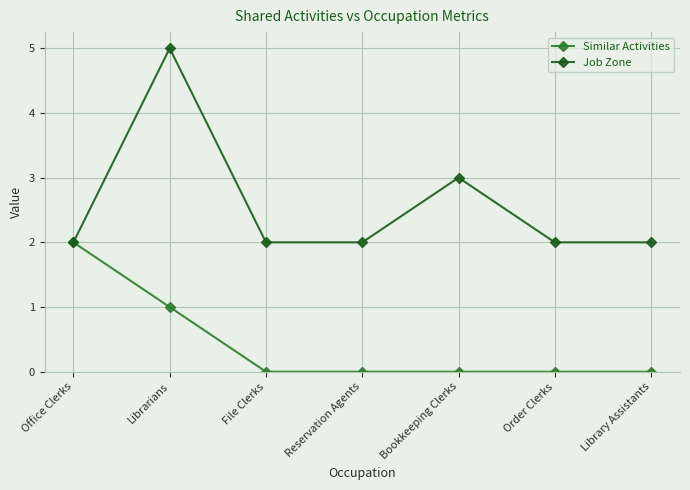

Which series has the largest range (max minus min)?

Job Zone